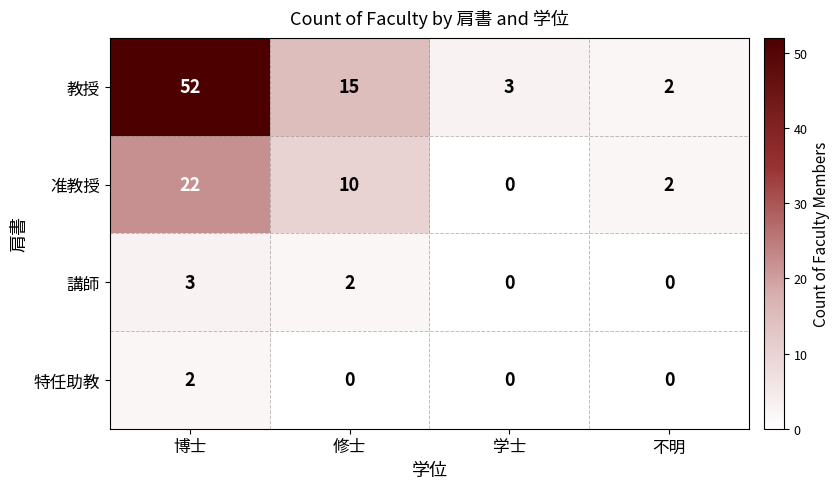

What is the difference between the maximum and minimum values in the 准教授 series?

22